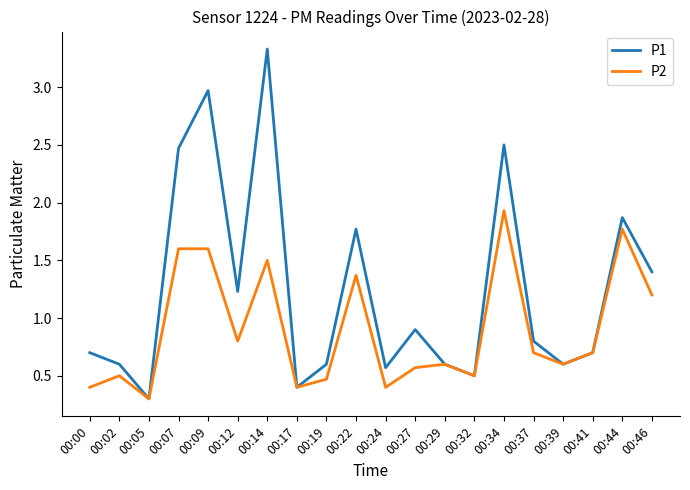

True or false: P2 has a value of 1.9 at 00:22.

False